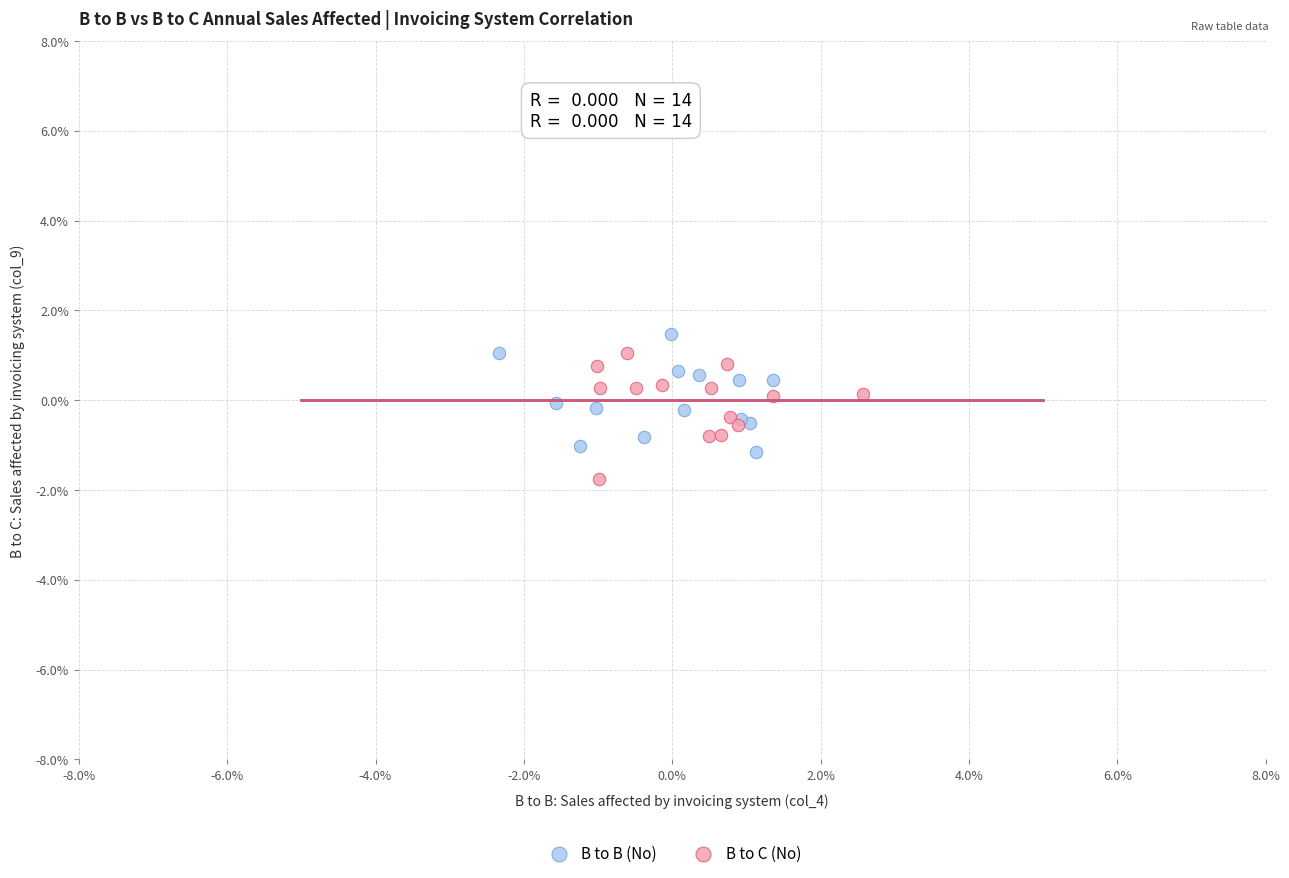

What are all the series names shown in the legend?

B to B (No), B to C (No)